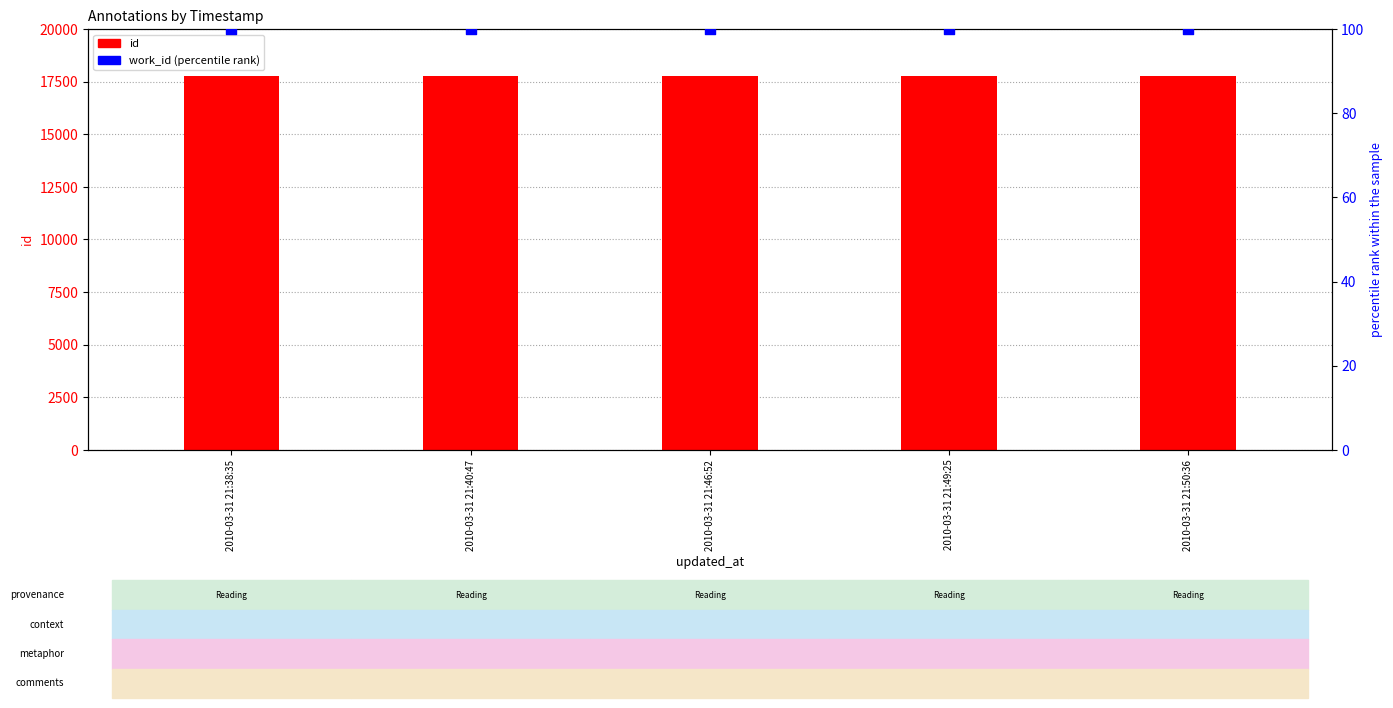

Which series has the largest total across all categories?

id